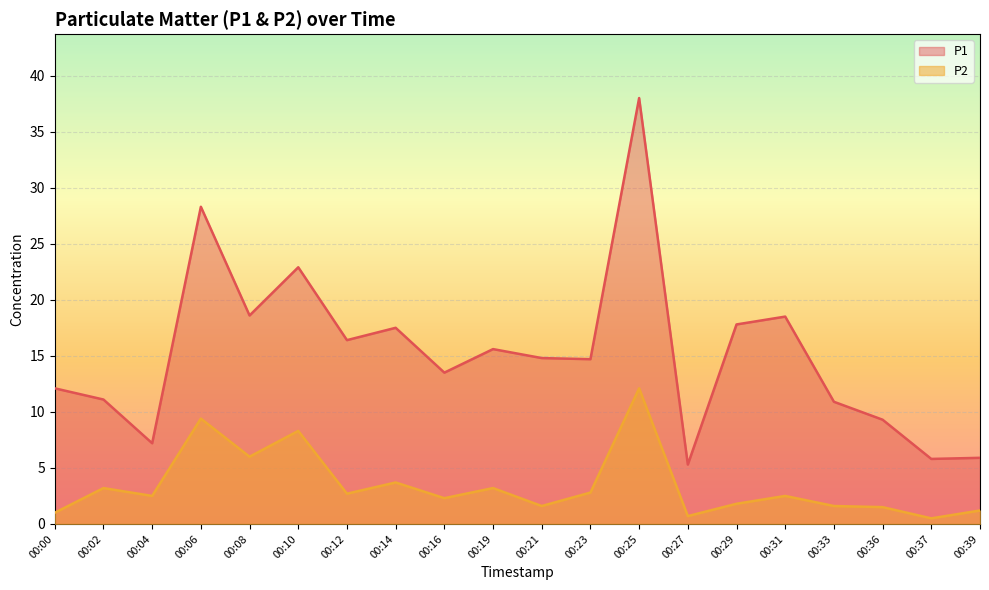

What is the difference between the P2 values at 00:19 and 00:29?

1.4